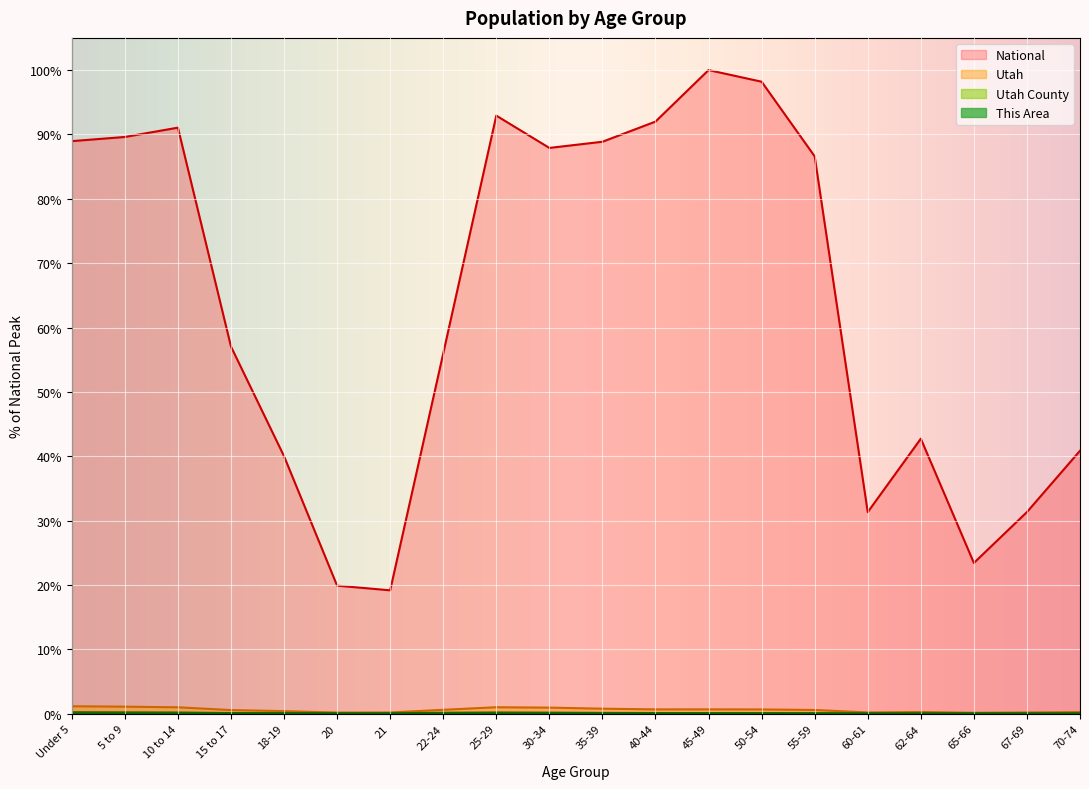

What is the difference between the highest and lowest values at 15 to 17?

57.0